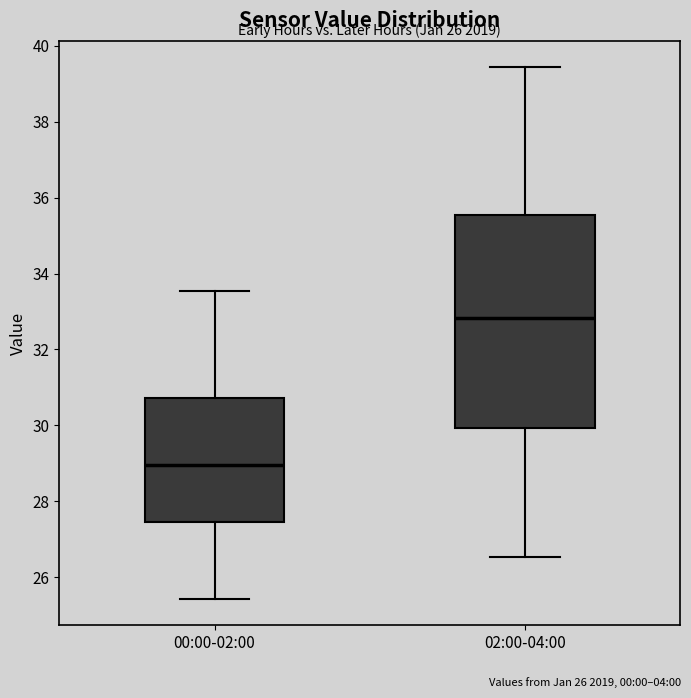

Which box has the highest median line?

02:00-04:00